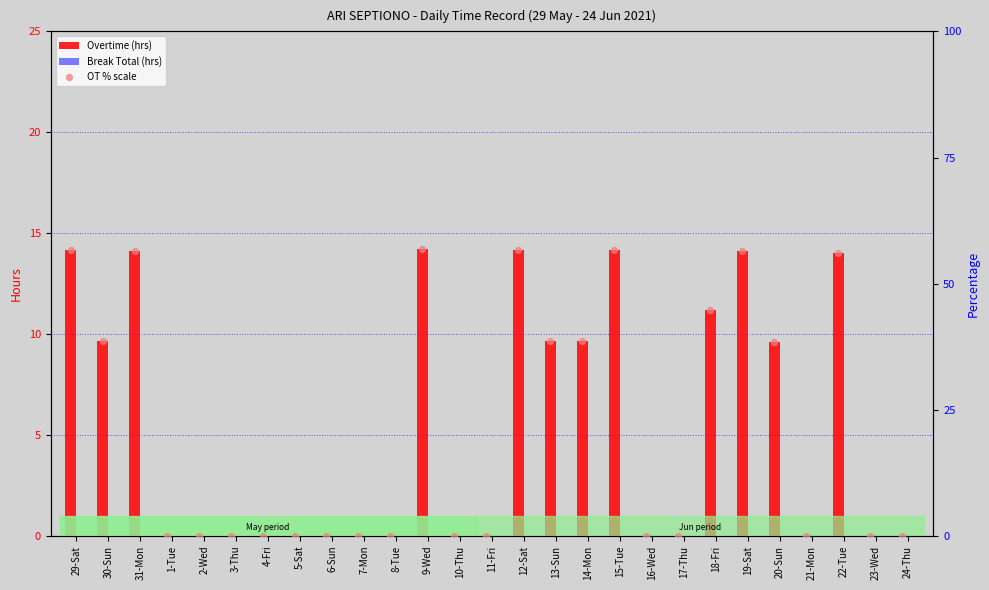

What are all the series names shown in the legend?

Overtime (hrs), Break Total (hrs), OT % scale